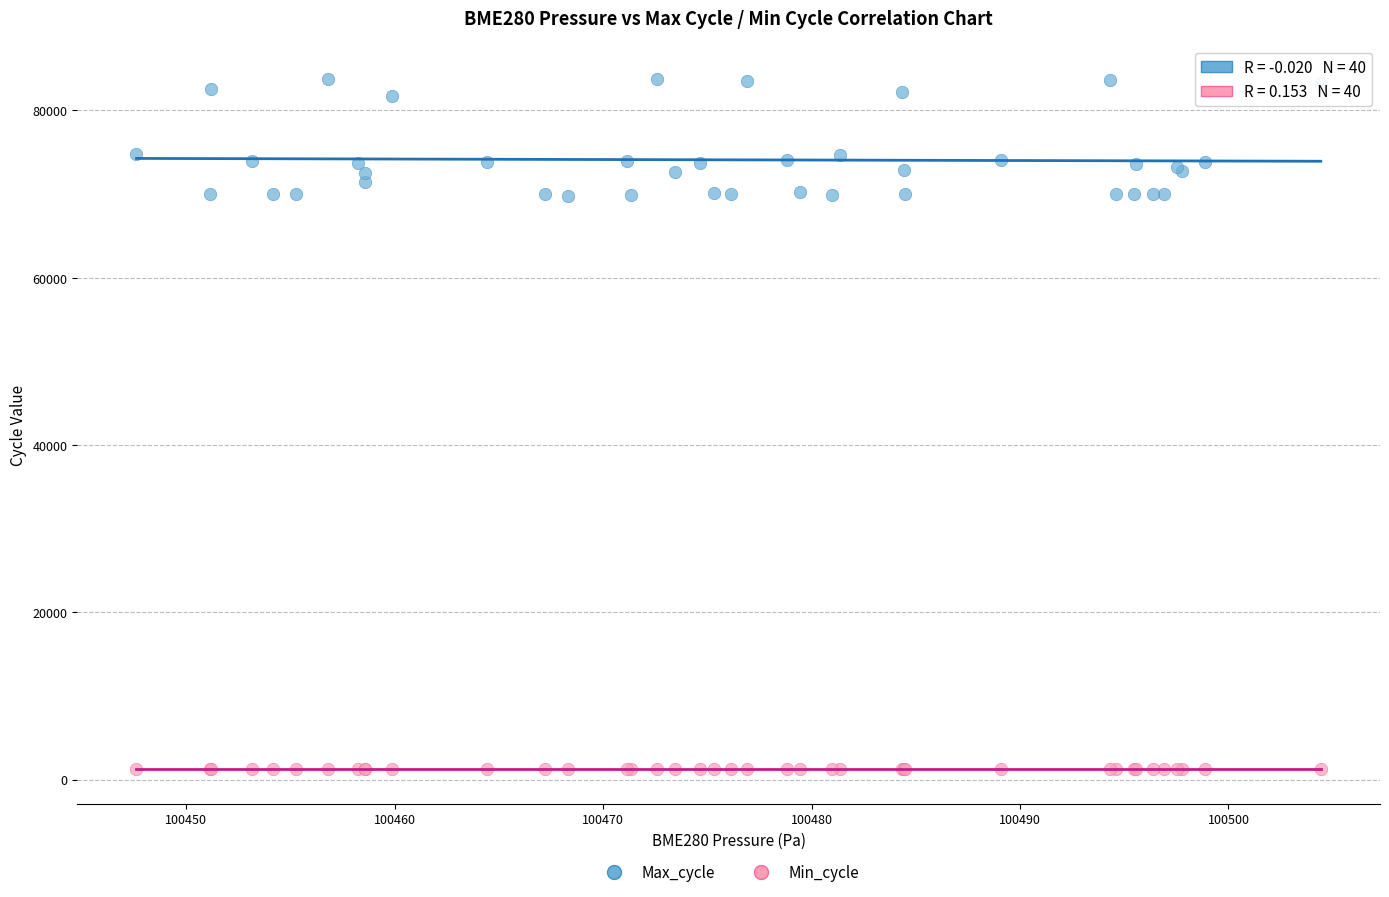

Which series has the largest Y range (max minus min)?

Max_cycle